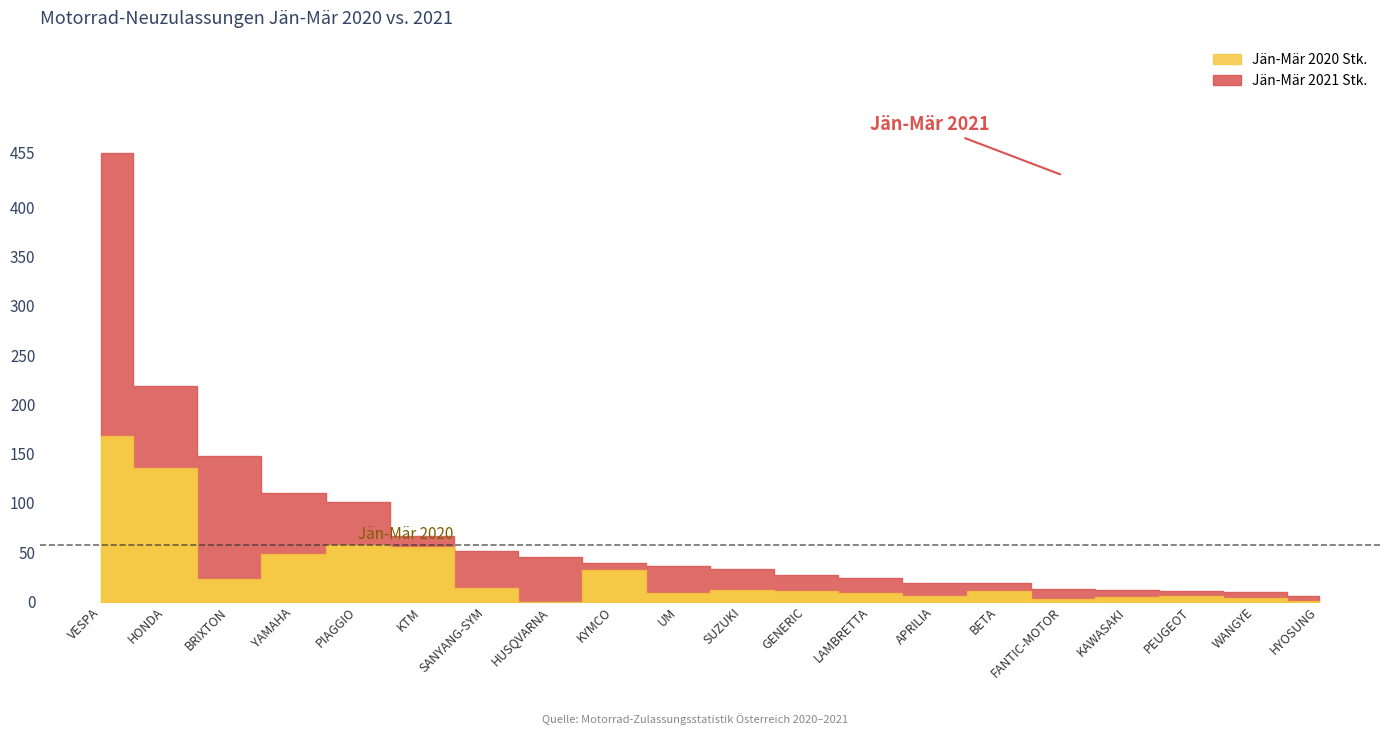

What is the difference between the Jän-Mär 2021 Stk. values at BRIXTON and APRILIA?

129